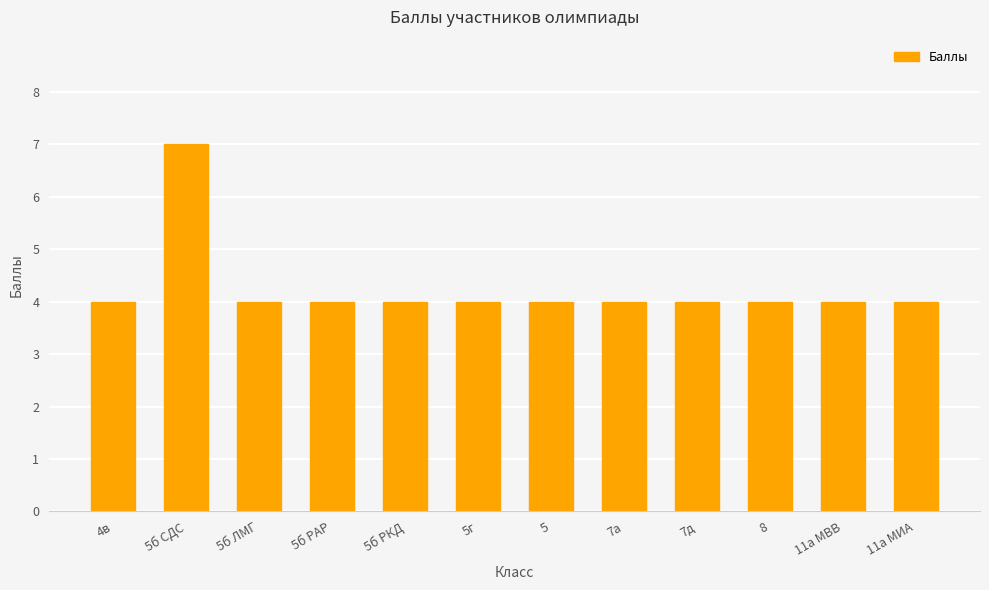

What value does the data have at 5г?

4